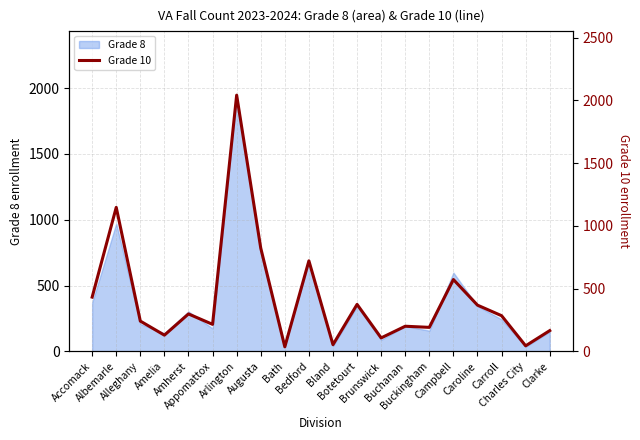

What position from the right is Amelia?

17